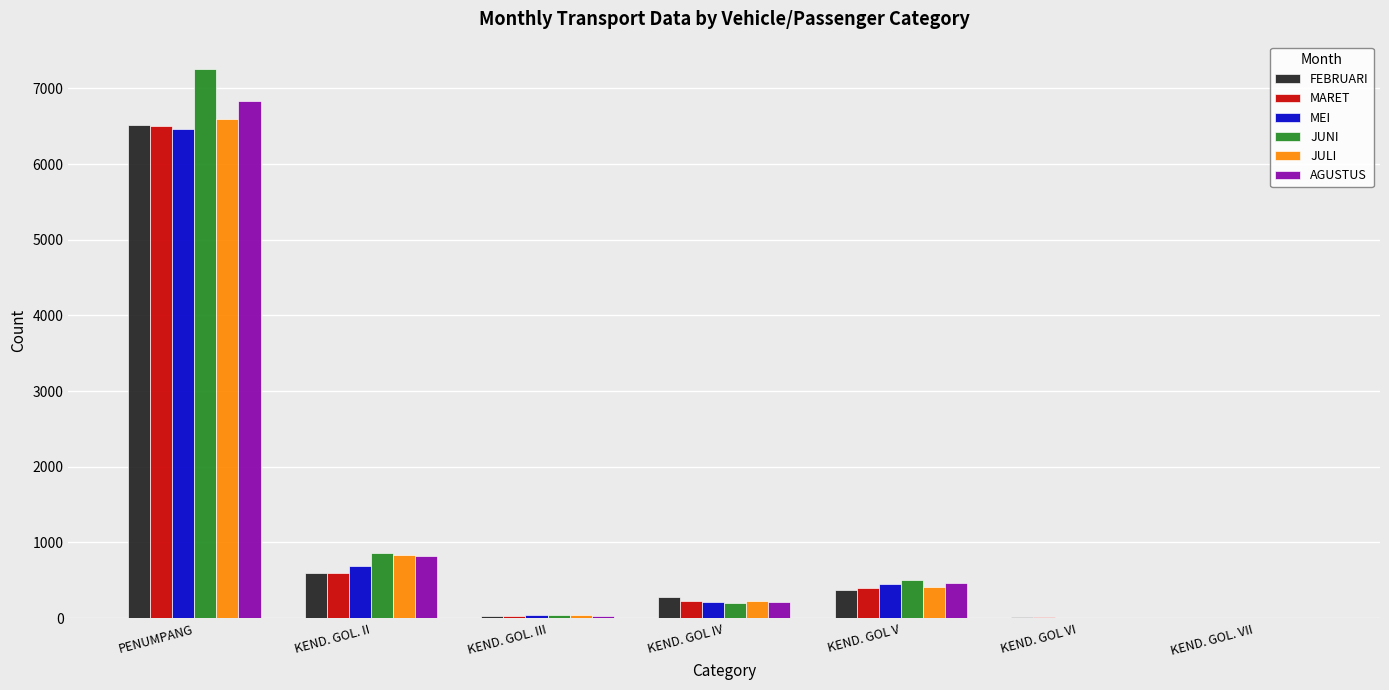

Is it true that MEI equals 10149 at PENUMPANG?

False